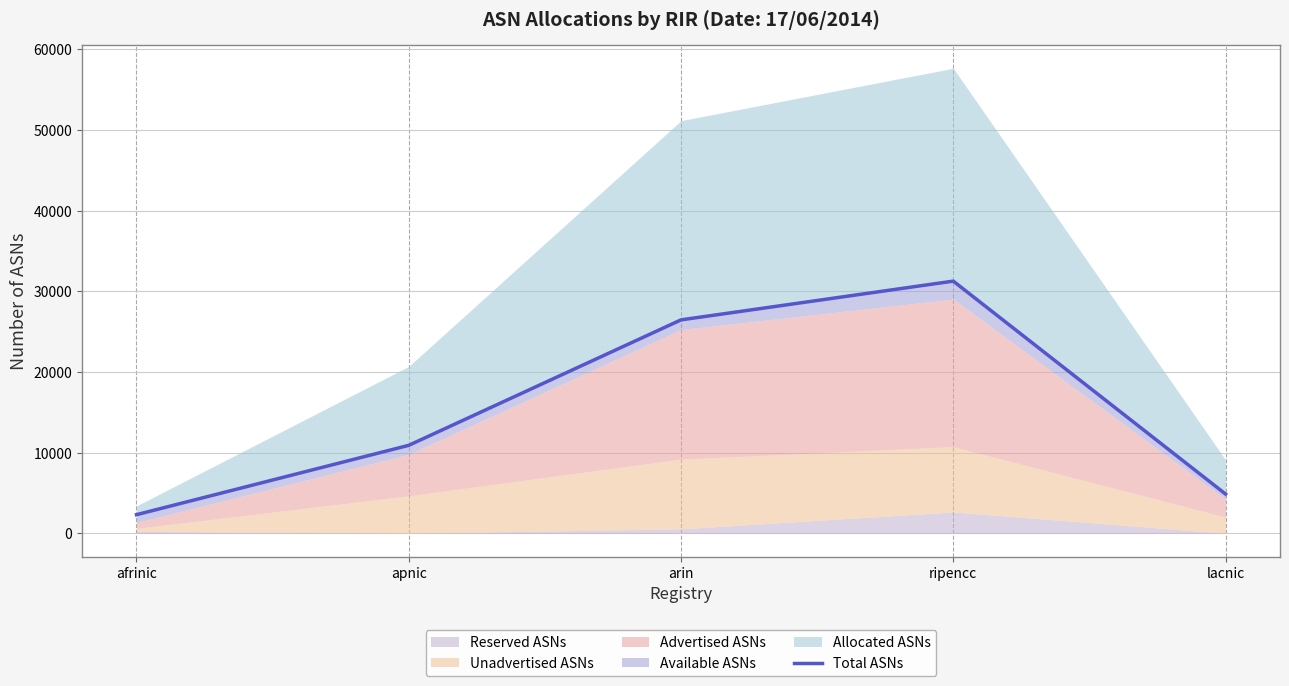

Rank the categories by value from lowest to highest.

afrinic, lacnic, apnic, arin, ripencc